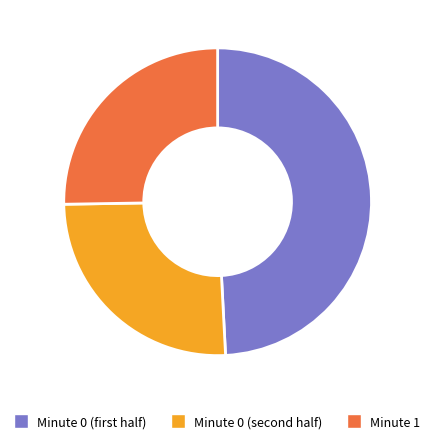

Does any single category account for the majority?

No